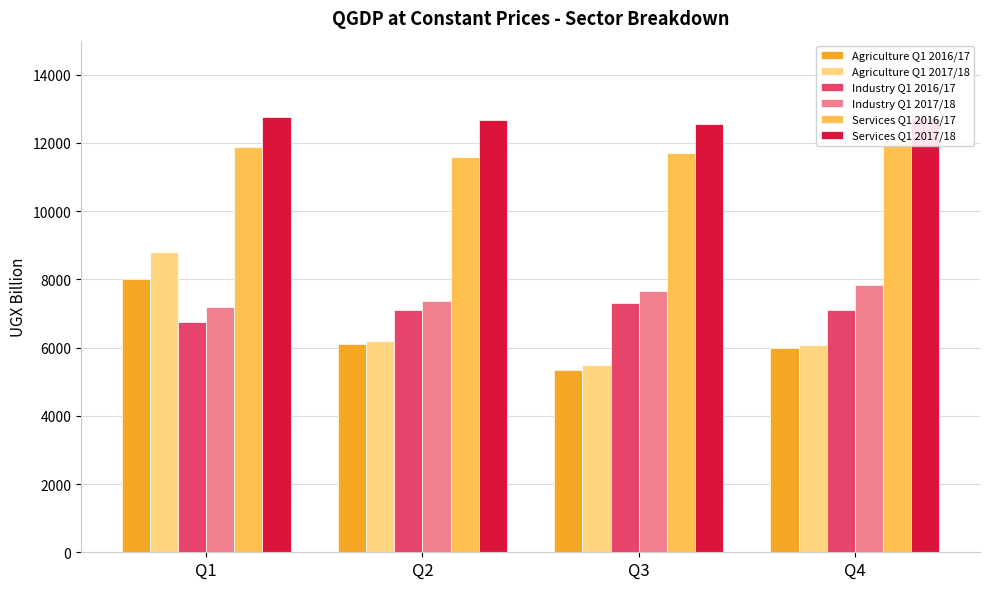

What is the value of the Agriculture Q1 2017/18 bar at the 4th from the left?

6083.6